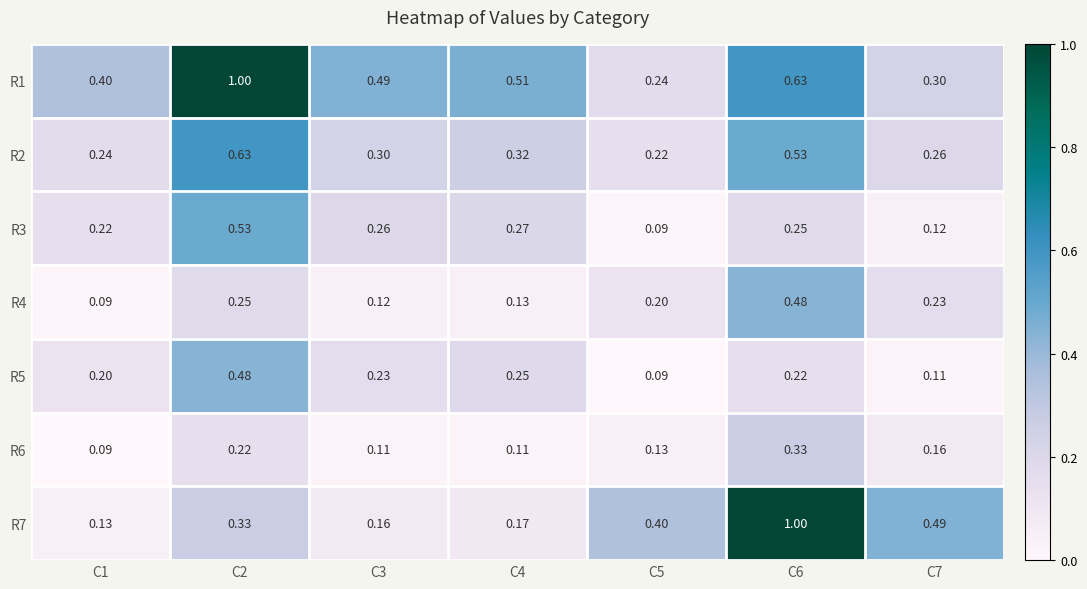

At how many categories does at least one series exceed 0?

7